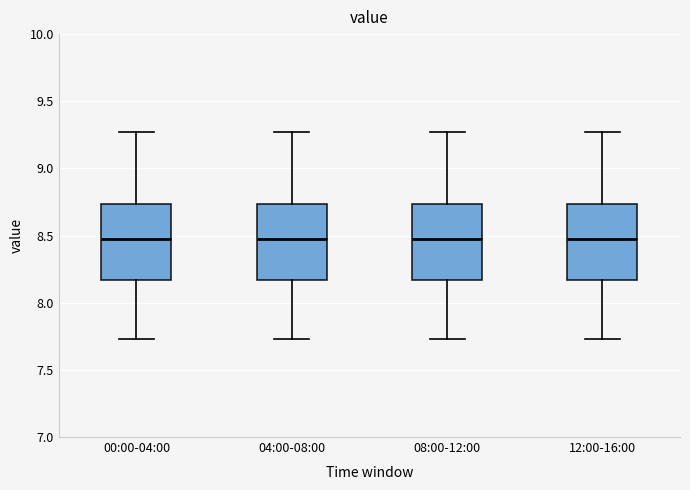

Reading left to right, transcribe this box plot: for each box, give where its median line is, the range the box spans, and where its two whiskers end, as read against the y-axis. The values are not printed on the chart, so give them approximately, as read against the axis.

00:00-04:00: median 8.50, box 8.15 to 8.75, whiskers 7.75 to 9.25
04:00-08:00: median 8.50, box 8.15 to 8.75, whiskers 7.75 to 9.25
08:00-12:00: median 8.50, box 8.15 to 8.75, whiskers 7.75 to 9.25
12:00-16:00: median 8.50, box 8.15 to 8.75, whiskers 7.75 to 9.25